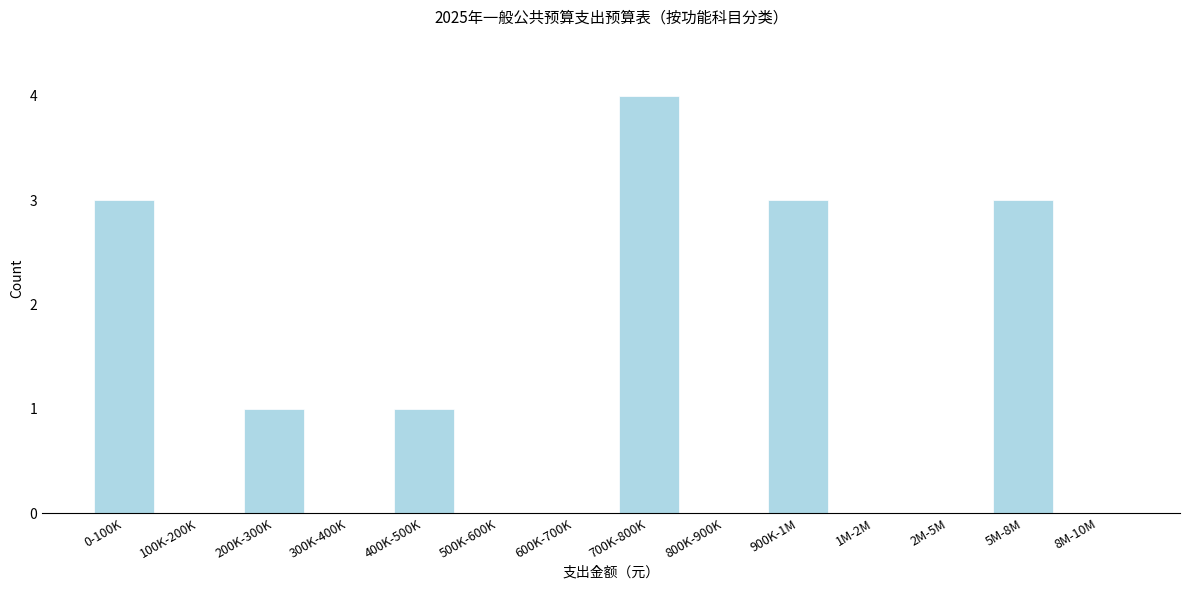

Reading left to right, list all the values displayed in this chart.

0-100K=3	100K-200K=0	200K-300K=1	300K-400K=0	400K-500K=1	500K-600K=0	600K-700K=0	700K-800K=4	800K-900K=0	900K-1M=3	1M-2M=0	2M-5M=0	5M-8M=3	8M-10M=0